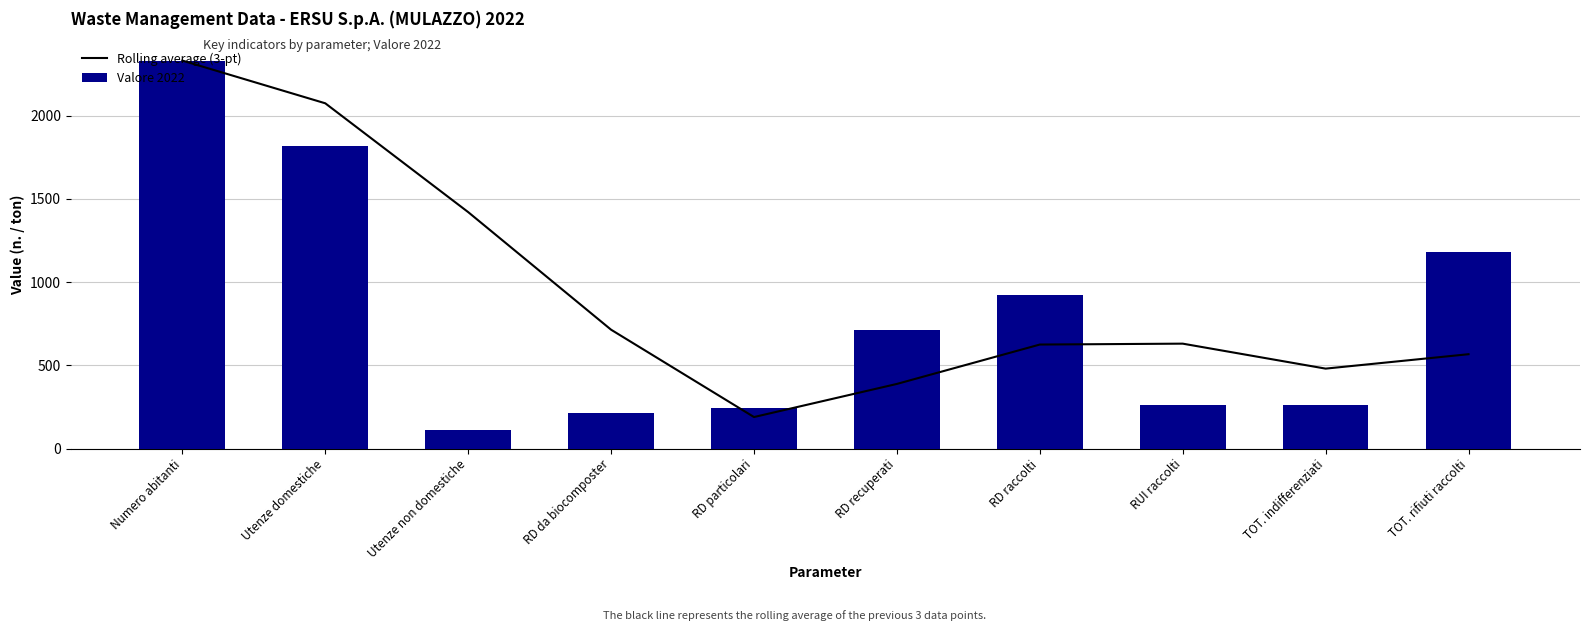

The value of Valore 2022 at Utenze non domestiche is 31.9. True or false?

False